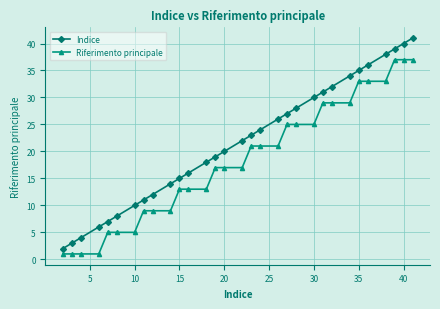

Which series has the widest spread of values?

Indice